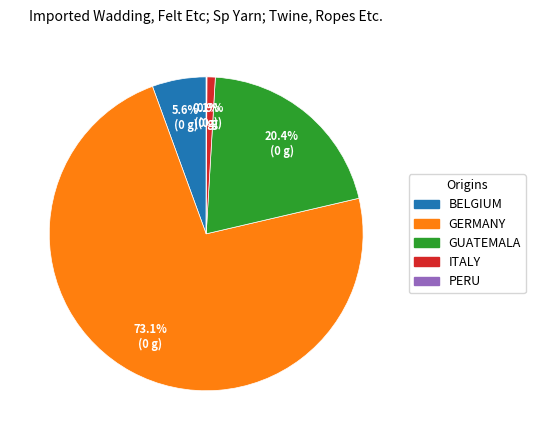

Which has a higher value, GUATEMALA or ITALY?

GUATEMALA